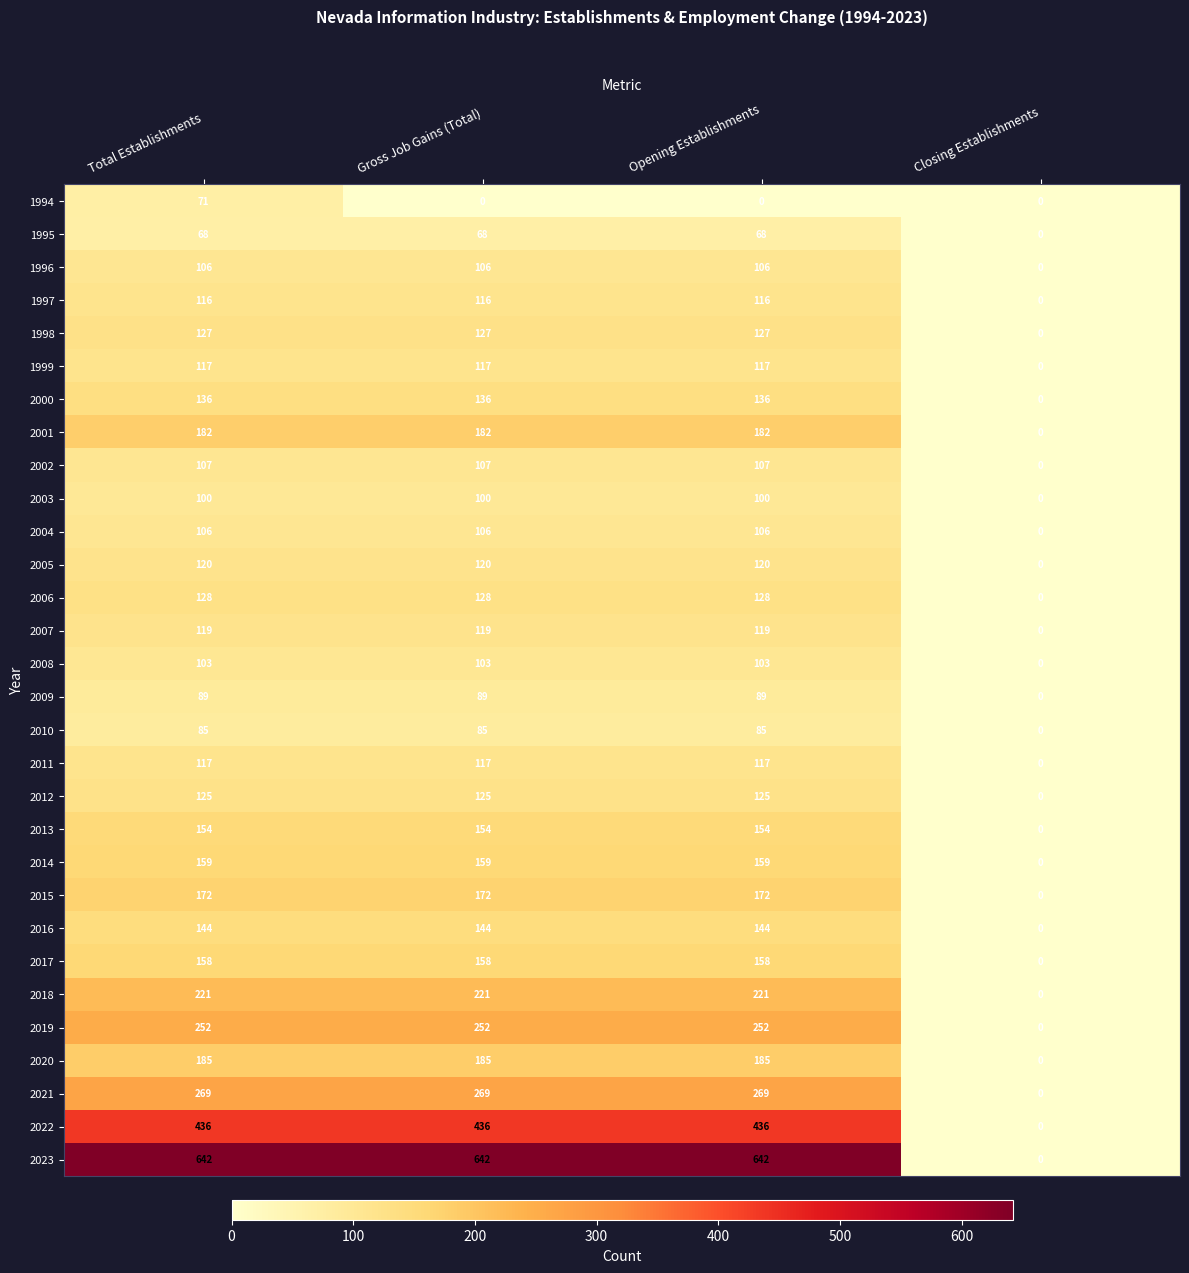

Which series changed the most between Gross Job Gains (Total) and Closing Establishments?

2023